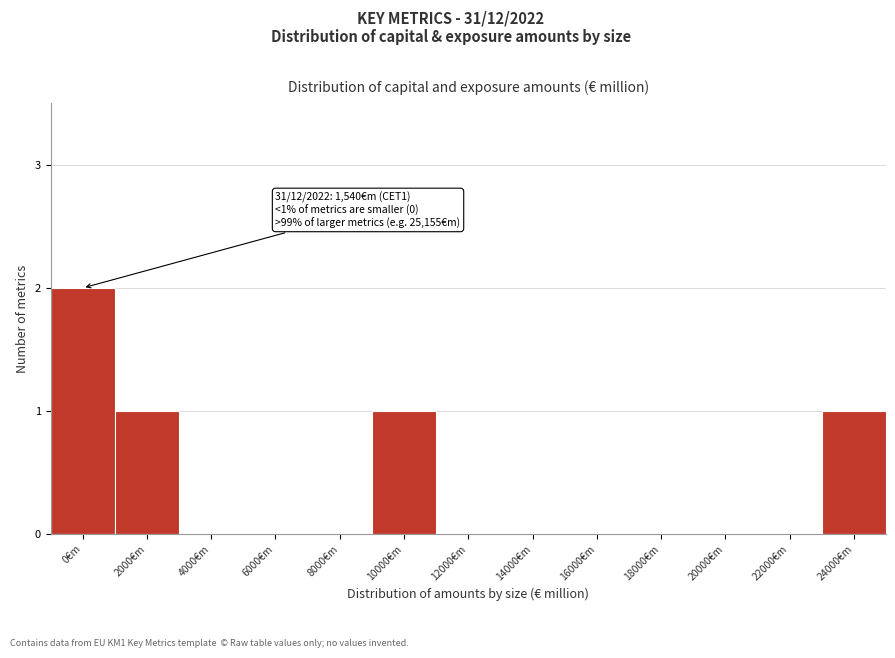

Reading right to left, what are all the values shown in this chart?

24000€m=1	22000€m=0	20000€m=0	18000€m=0	16000€m=0	14000€m=0	12000€m=0	10000€m=1	8000€m=0	6000€m=0	4000€m=0	2000€m=1	0€m=2